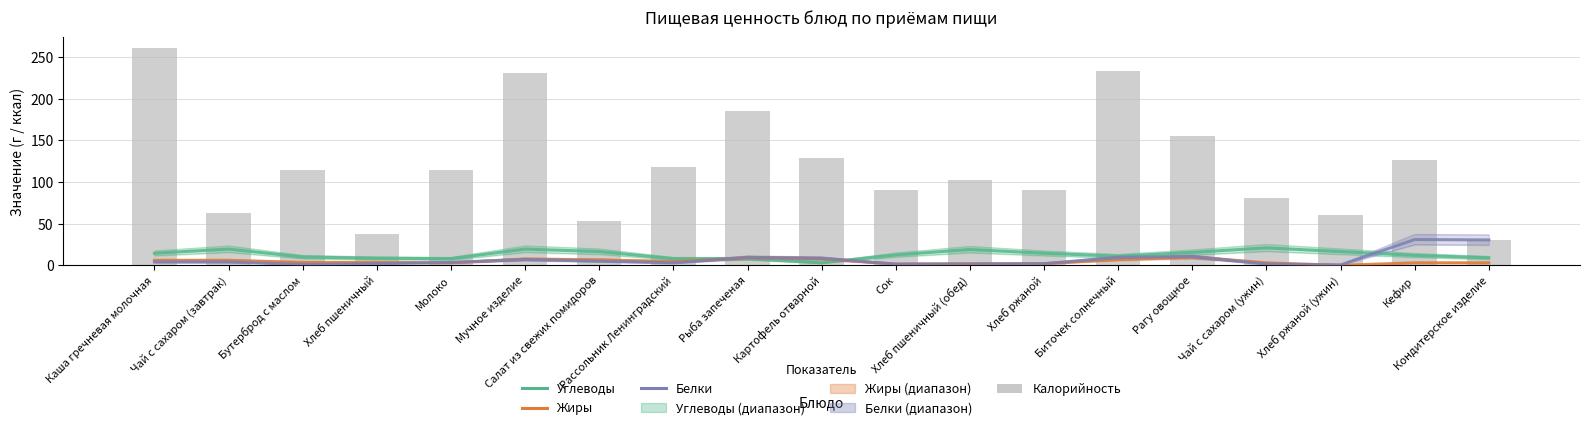

What is the sum of the Калорийность values at Молоко and Картофель отварной?

243.0